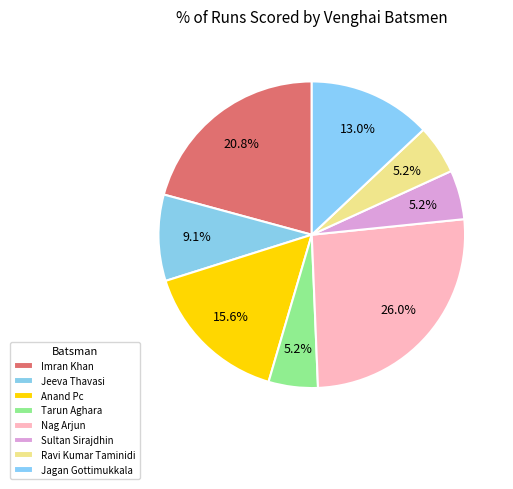

How many slices are in this pie chart?

8